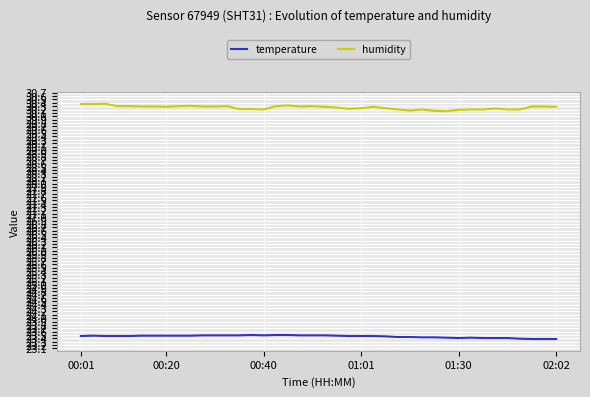

True or false: temperature and humidity cross at least once.

False